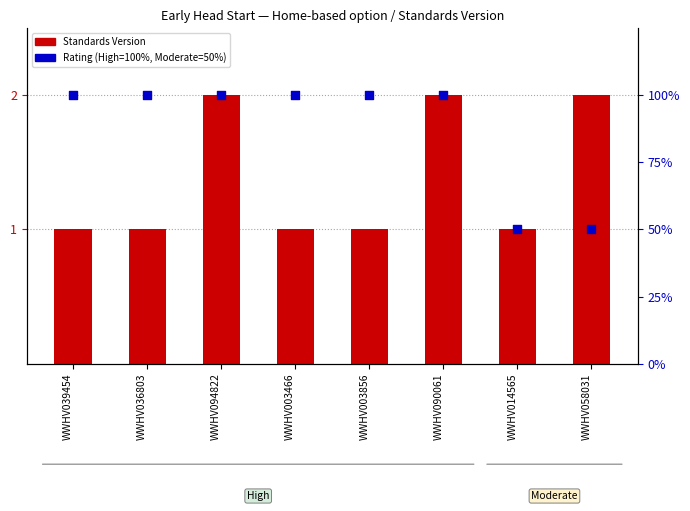

What are all the series names shown in the legend?

Standards Version, Rating (High=100, Moderate=50)